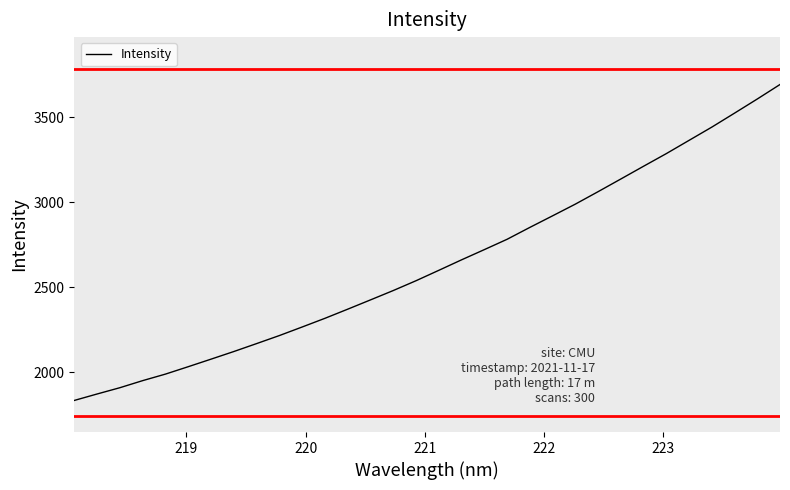

What is the minimum value shown in the chart?

1835.8